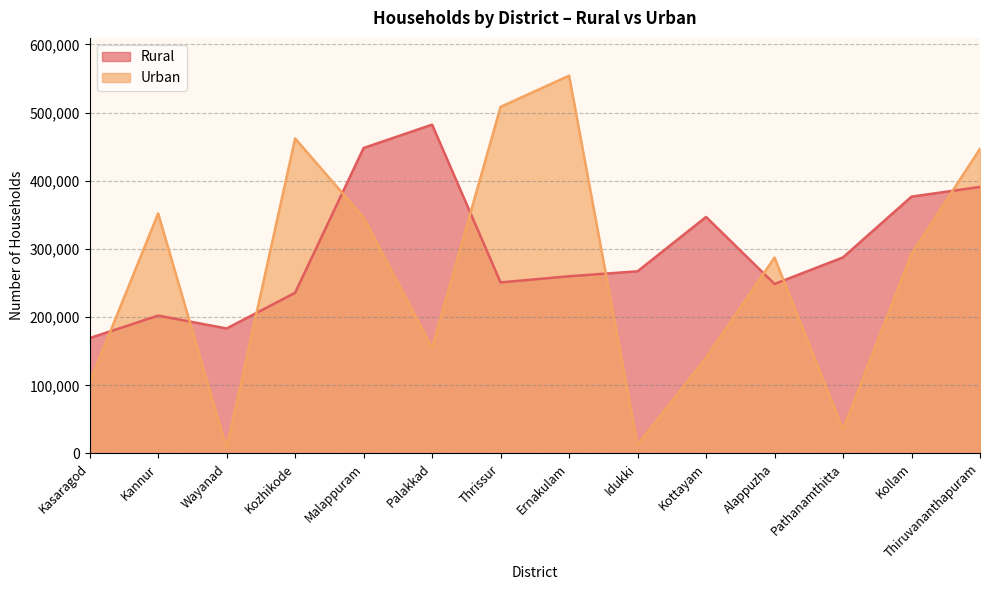

At which category does the chart reach its minimum across all series?

Wayanad